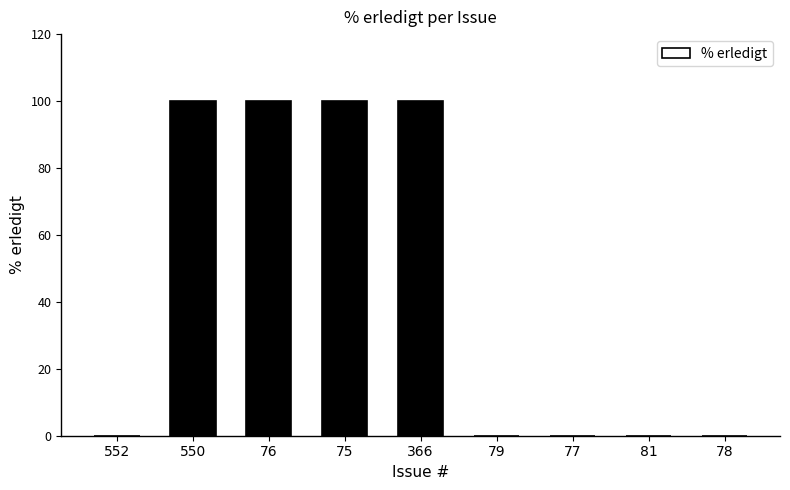

How many values are between 0 and 100?

9